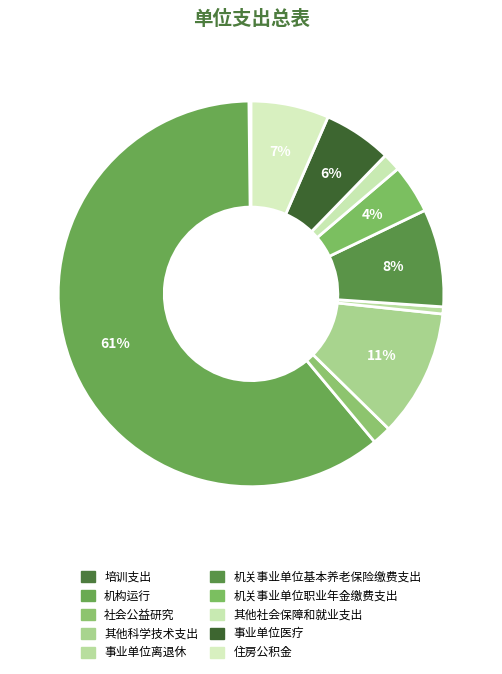

Combined, what portion of the pie is 社会公益研究 and 住房公积金?

8.1%